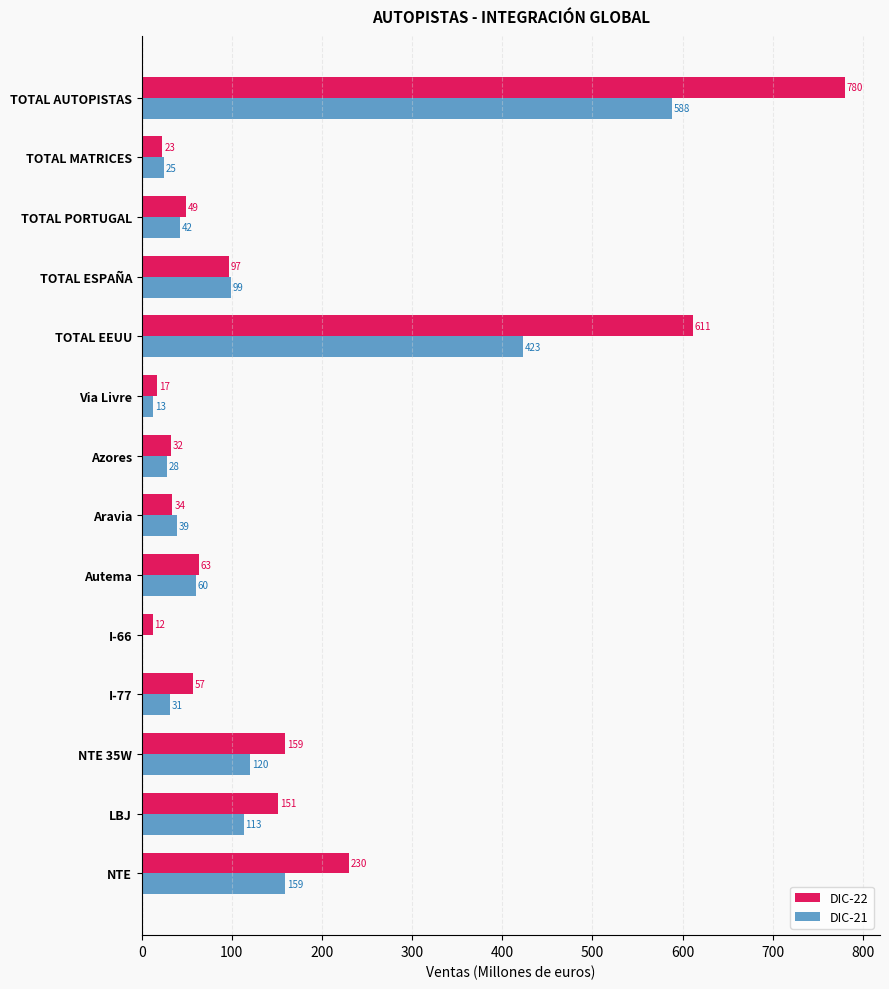

What is the maximum value for DIC-22?

780